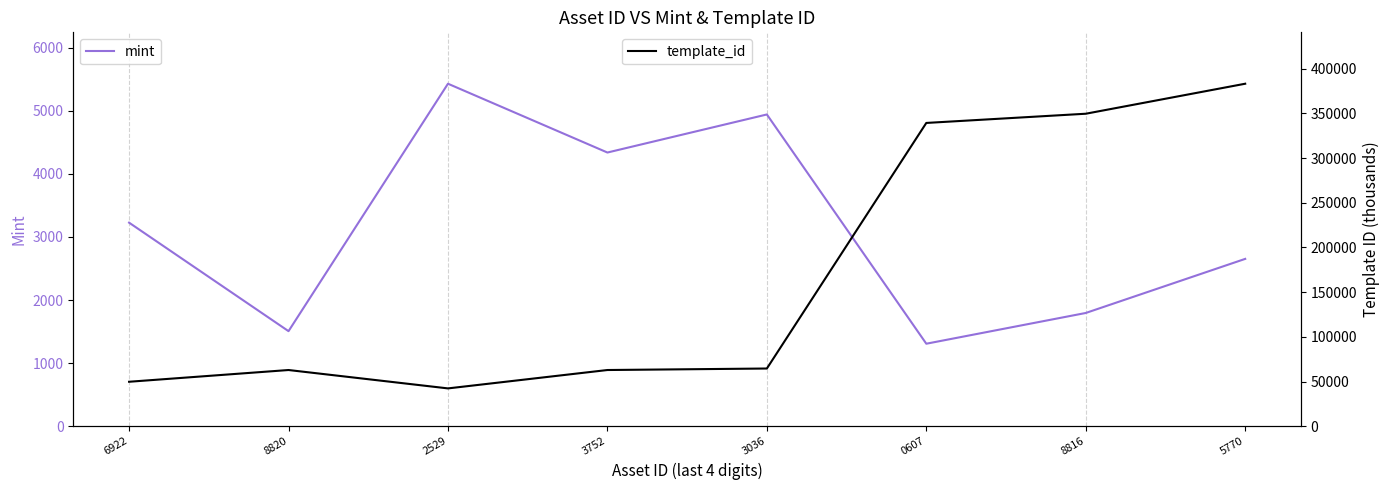

True or false: mint and template_id intersect in this chart.

False